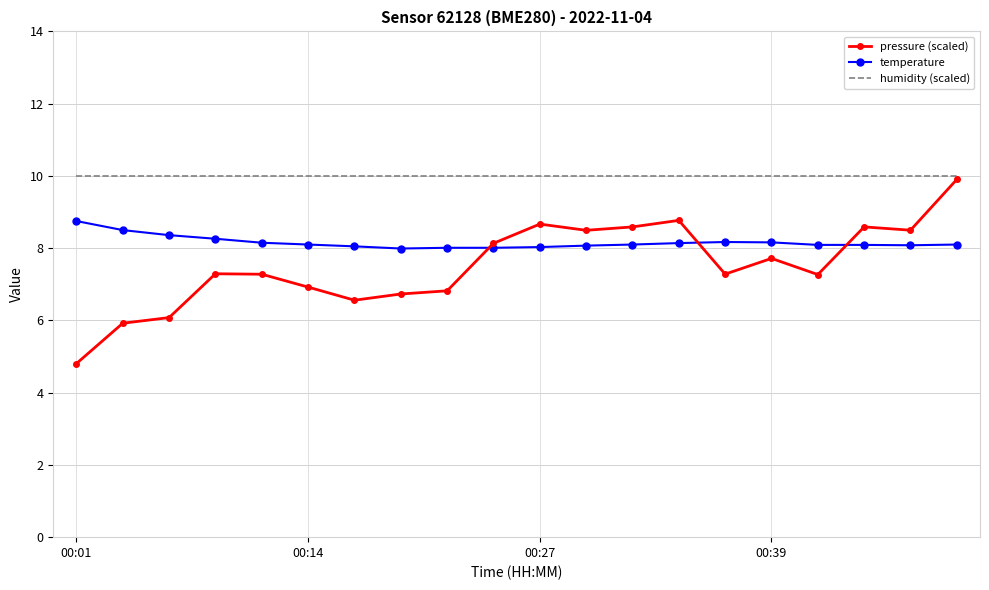

Which series has the largest total across all categories?

humidity (scaled)